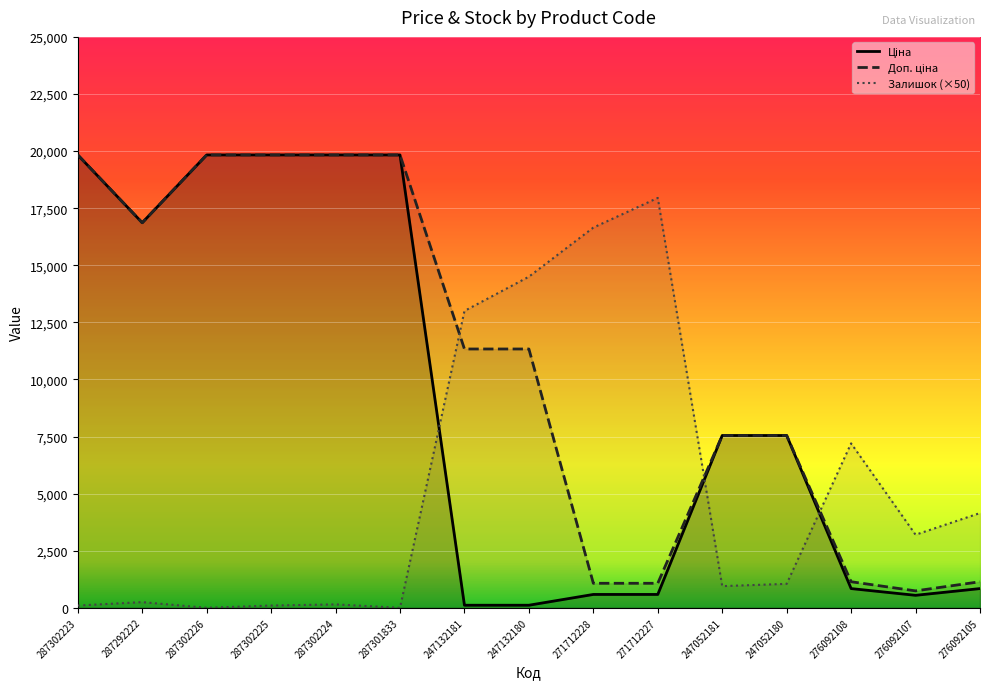

At which category is the sum across all series the highest?

287302224